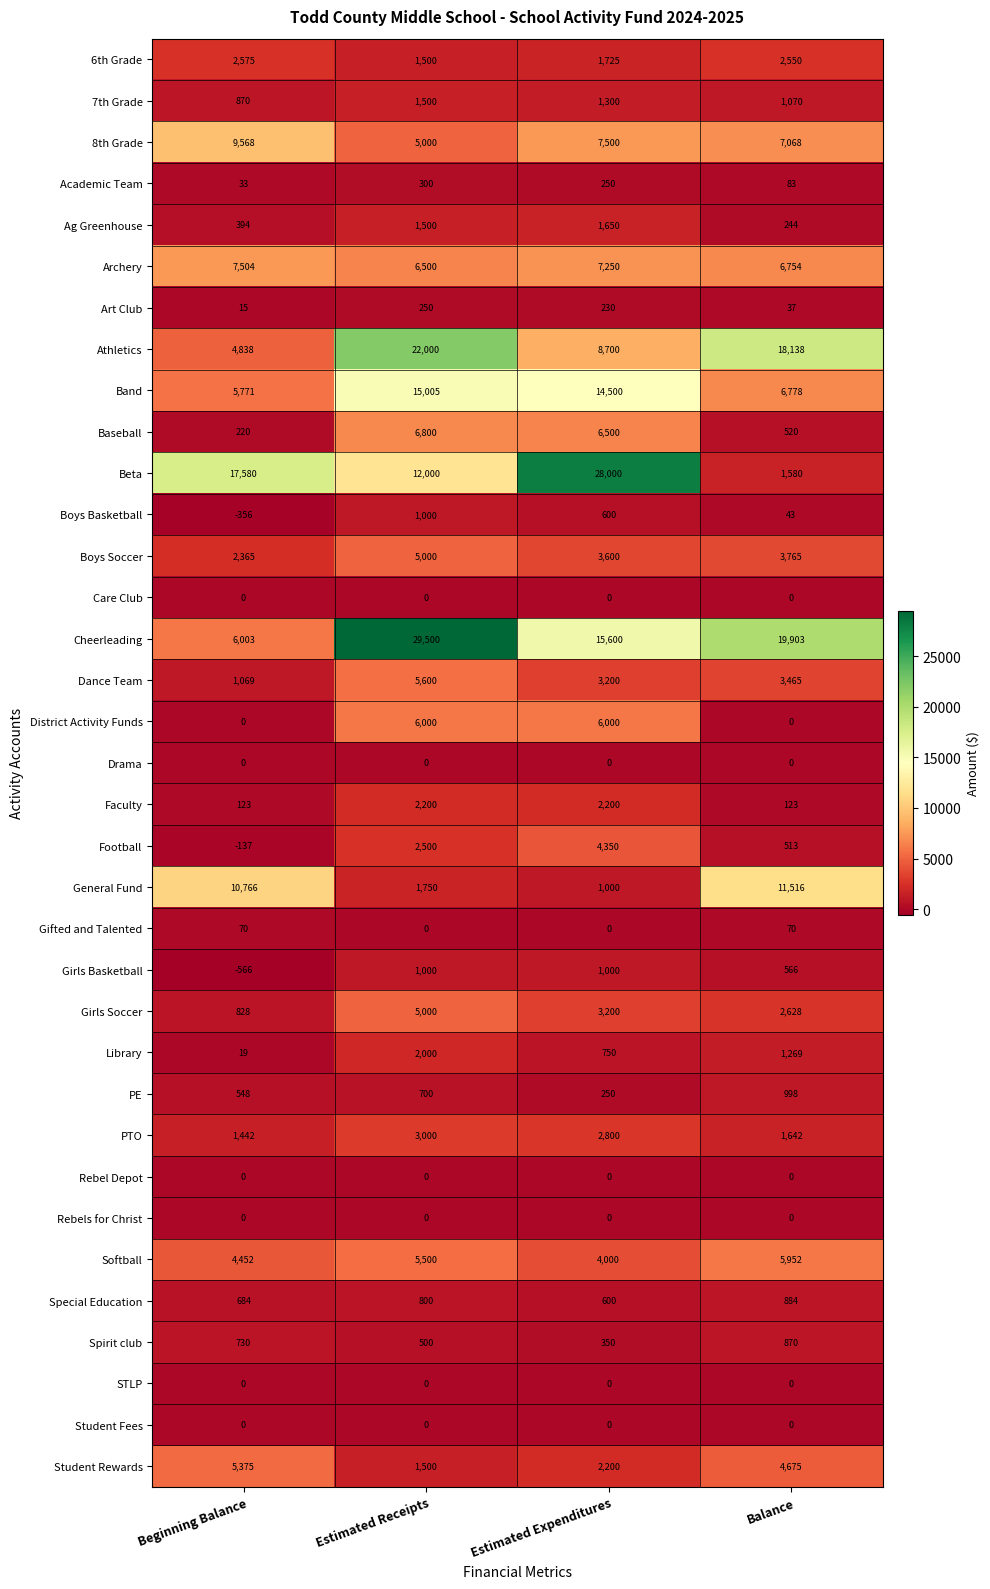

What is the spread (max minus min) of values at Estimated Expenditures?

28000